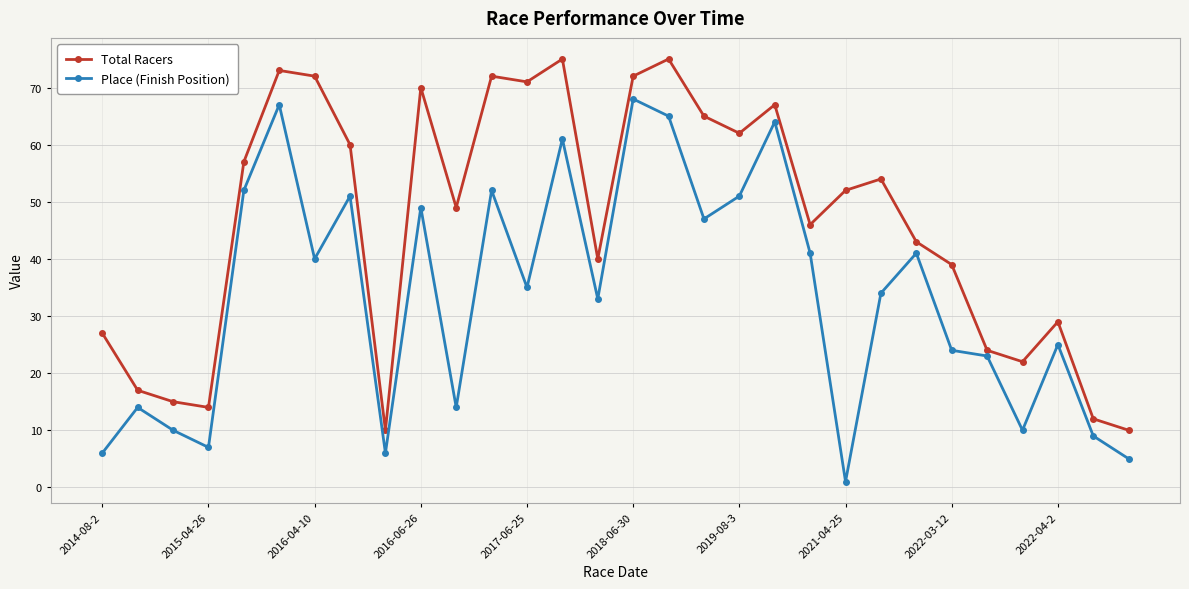

Rank the series by their maximum value, from highest to lowest.

Total Racers, Place (Finish Position)